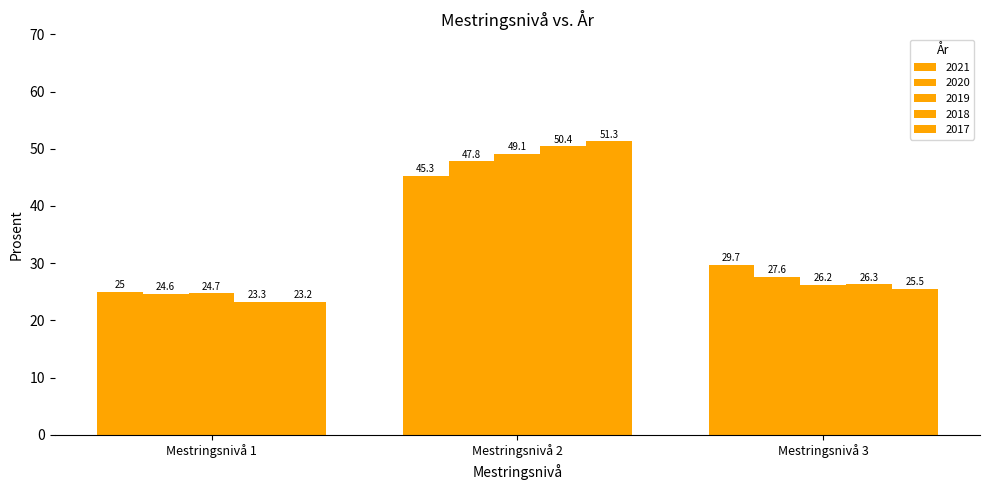

At which label is 2017 closest to 37?

Mestringsnivå 3